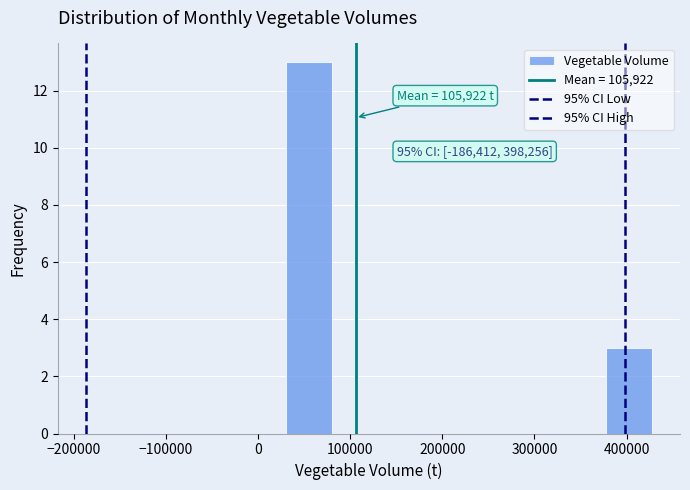

Over which range of the x-axis is the bar tallest?

30000 to 80000